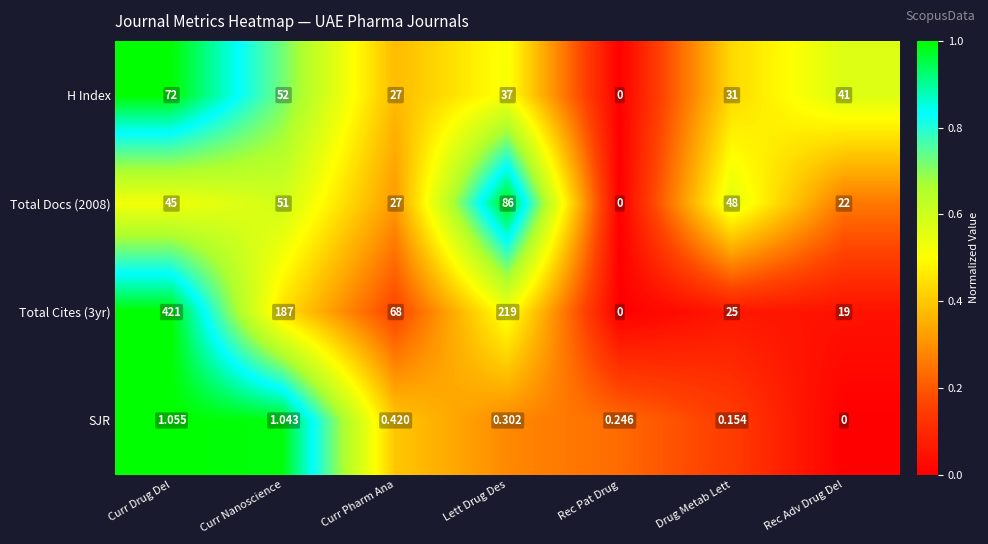

At which label does SJR reach its minimum?

Rec Adv Drug Del